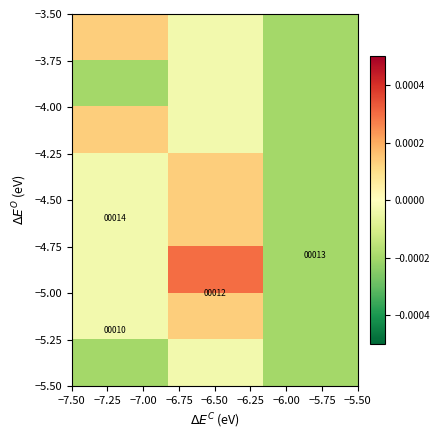

Count the number of categories in the chart.

3